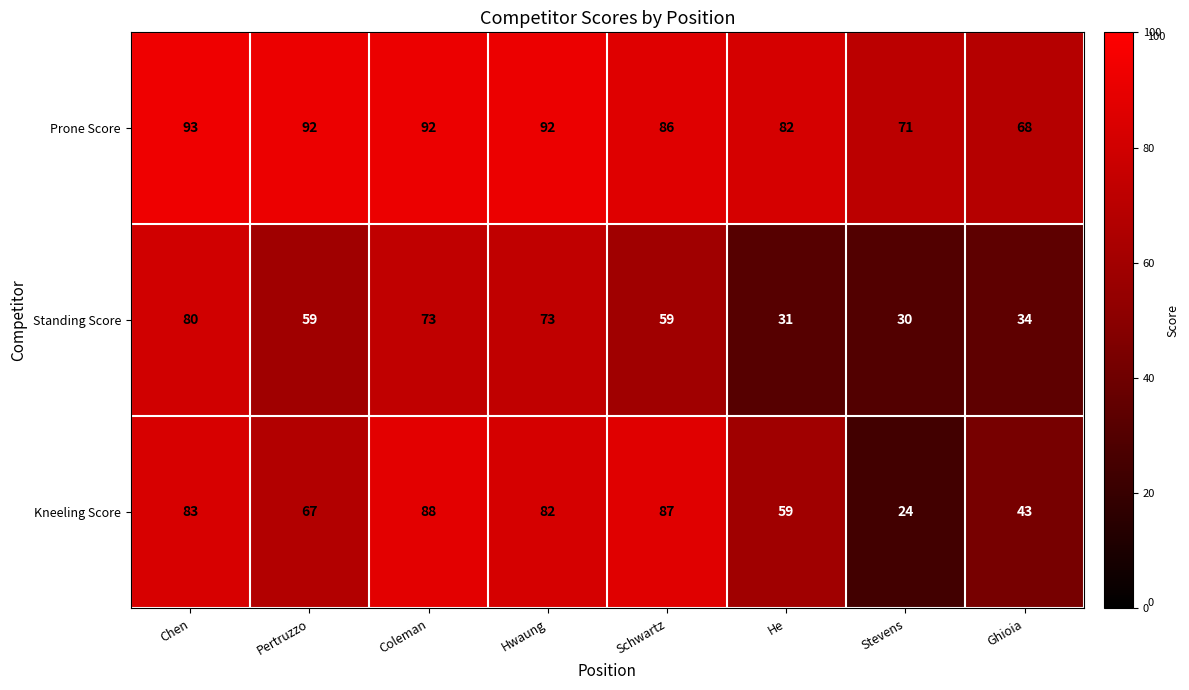

The value of Kneeling Score at Ghioia is 43. True or false?

True